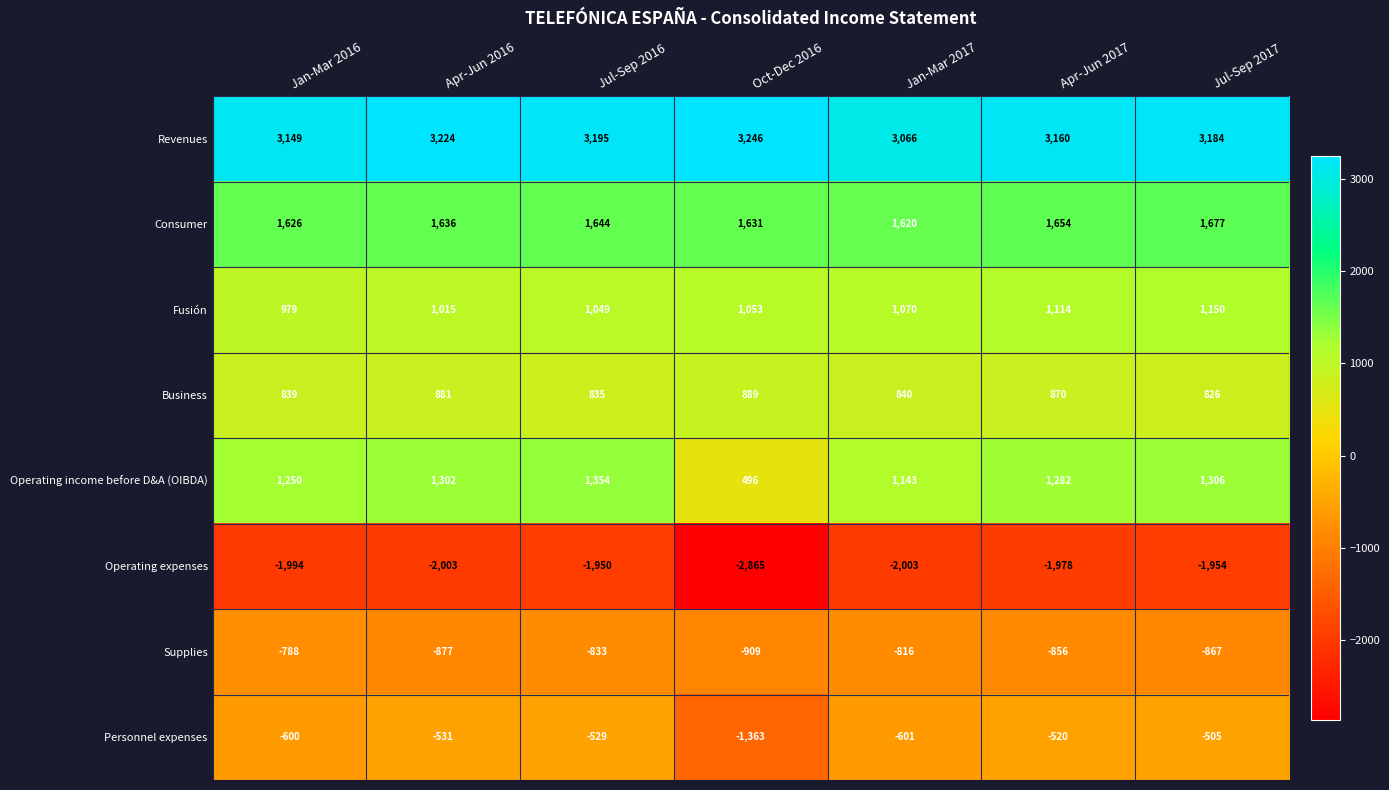

Which label corresponds to the smallest value in the chart?

Oct-Dec 2016